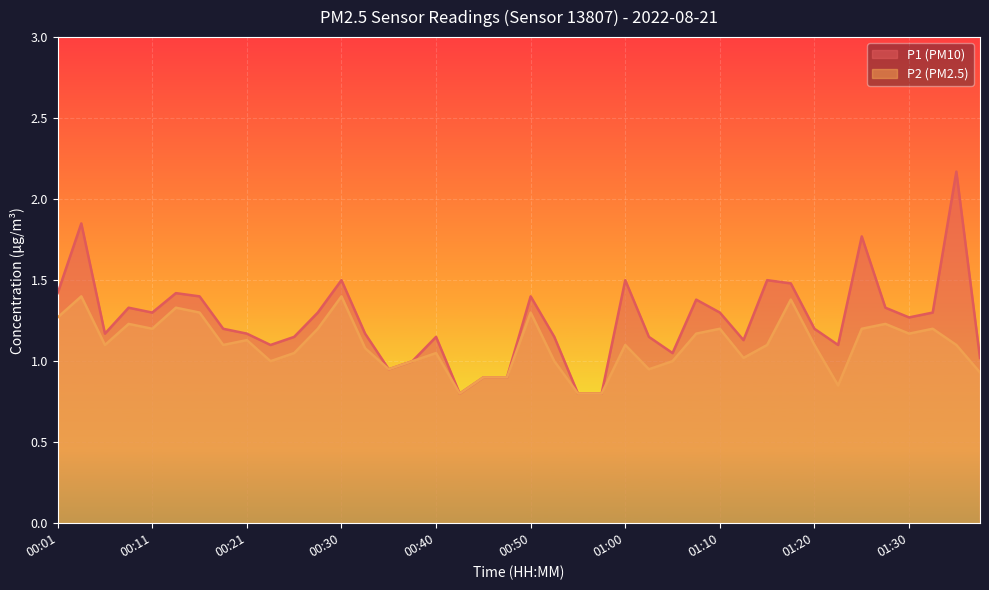

At which label does P2 reach its peak?

00:04